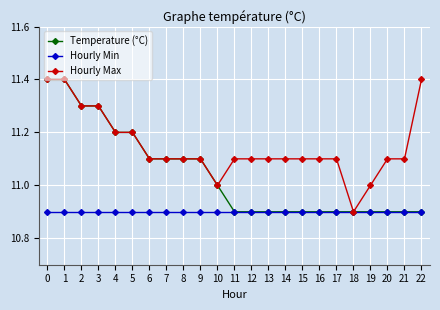

The value of Hourly Max at 4 is 20.1. True or false?

False